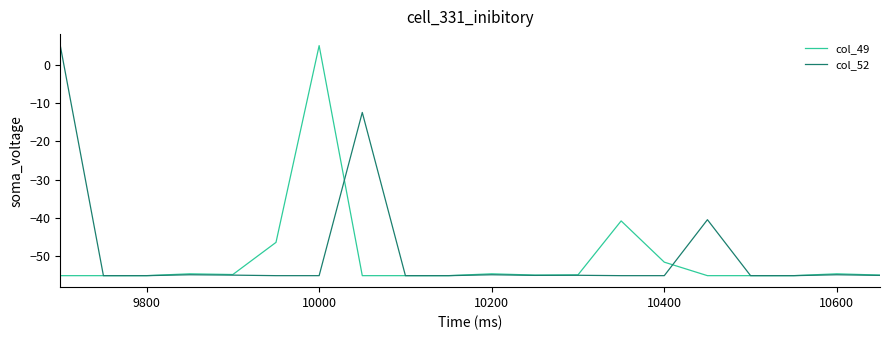

What is the greatest value displayed?

5.0